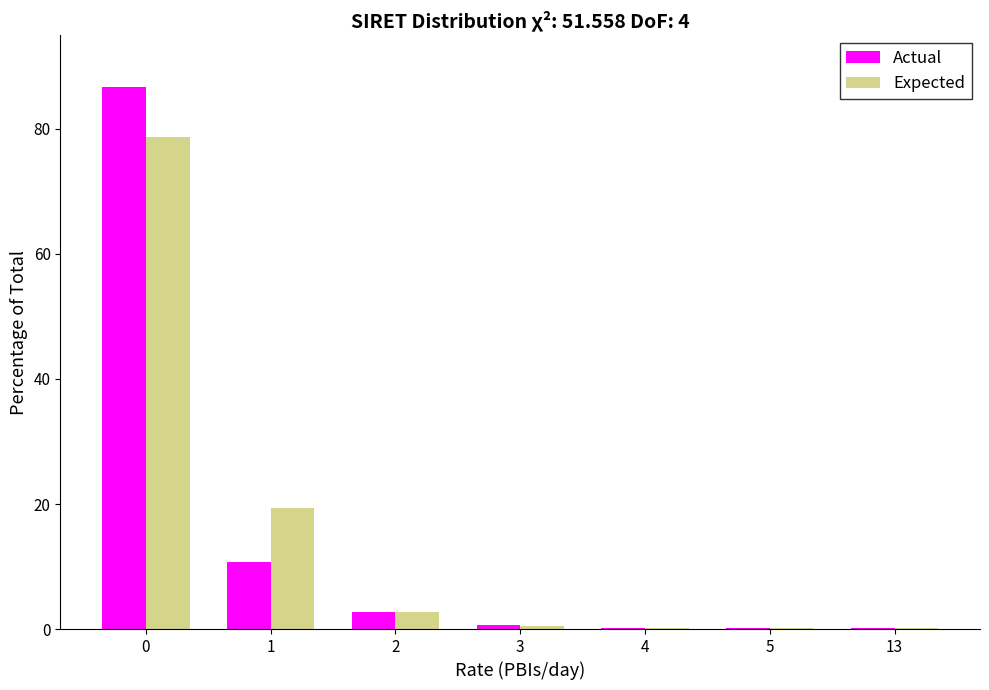

Reading right to left, list all the values displayed in this chart.

Actual: 13=0.1	5=0.1	4=0.1	3=0.7	2=2.7	1=10.7	0=86.7
Expected: 13=0.1	5=0.1	4=0.1	3=0.5	2=2.7	1=19.3	0=78.7